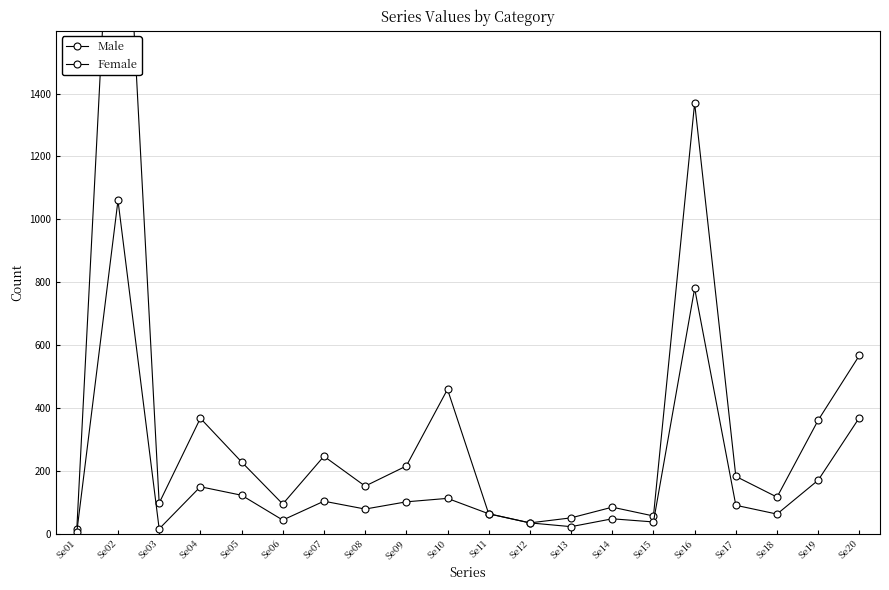

Reading left to right, transcribe all the data shown in this chart.

Male: 13	2562	97	367	228	94	246	151	215	459	63	34	50	84	56	1370	182	116	361	567
Female: 5	1060	15	149	122	43	103	78	101	112	63	34	22	47	37	780	90	62	170	369